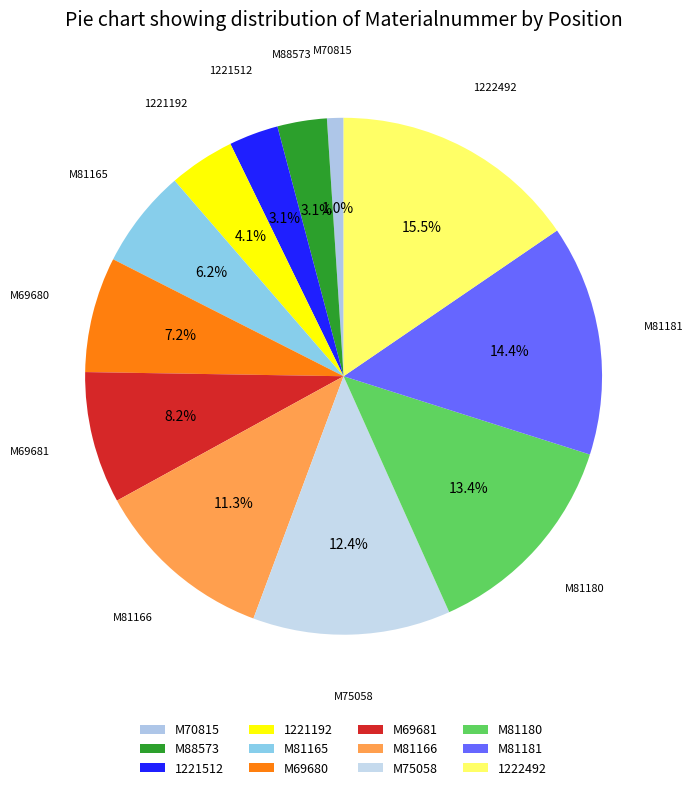

To the nearest percent, what percentage of the pie is 1221512?

3%